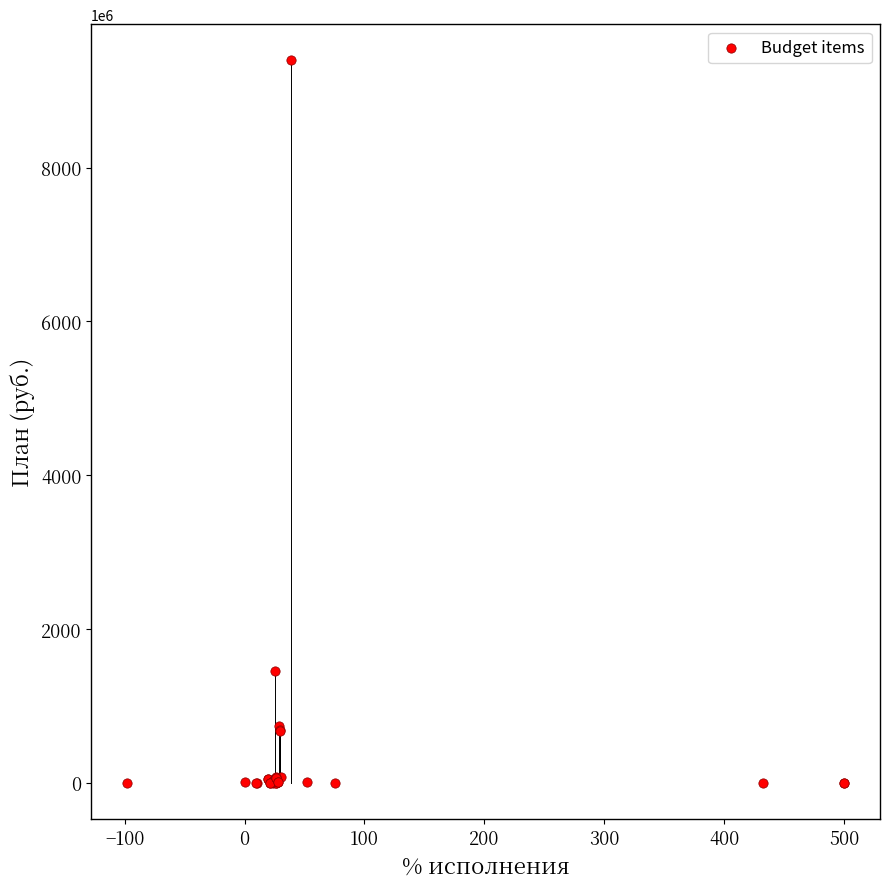

What Y value in the scatter plot is closest to 4695718927?

1457388900.0